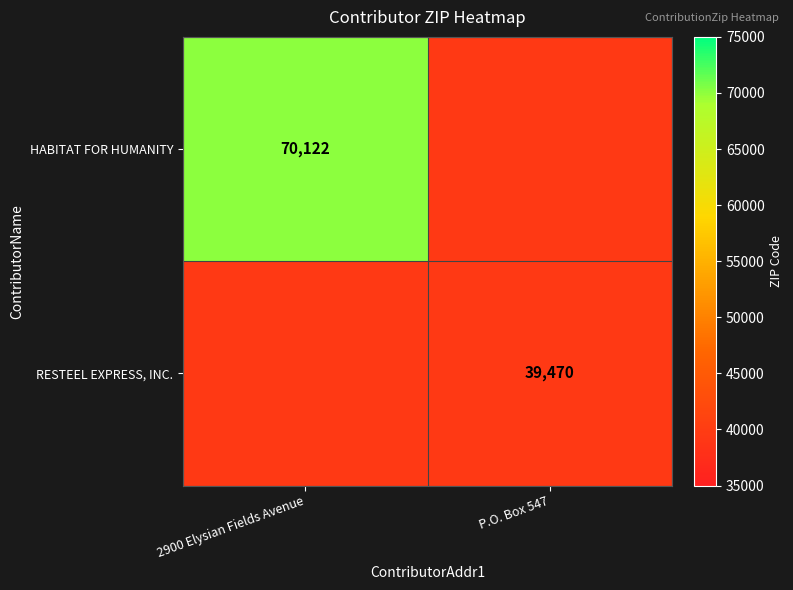

How many distinct data groups are displayed?

2